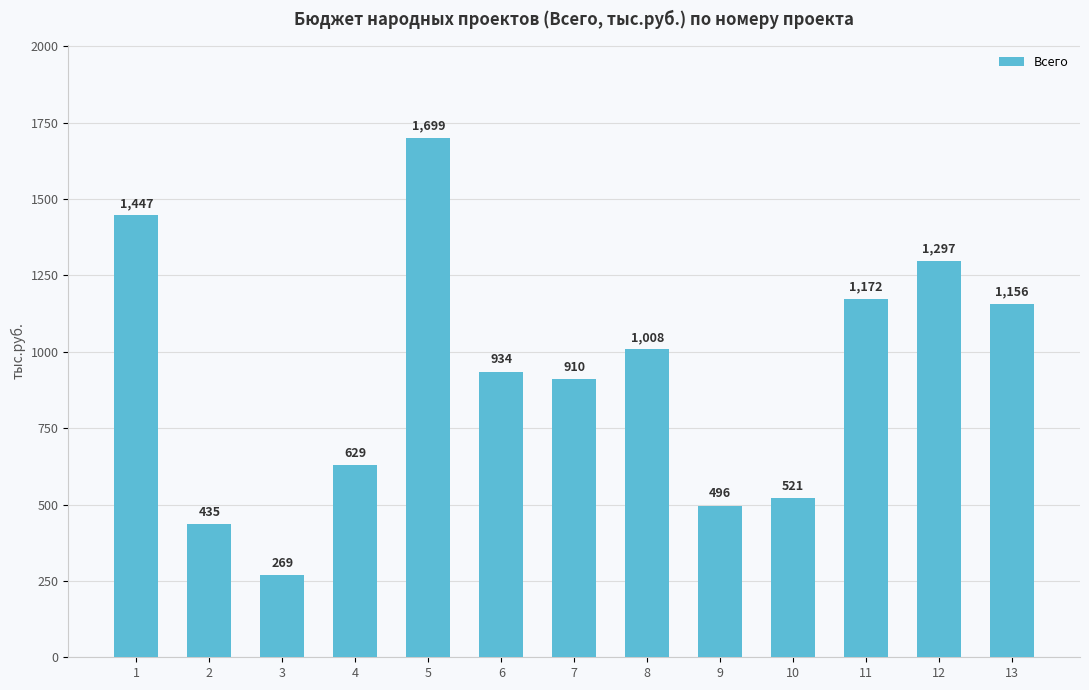

At which label does the data first exceed 933?

1